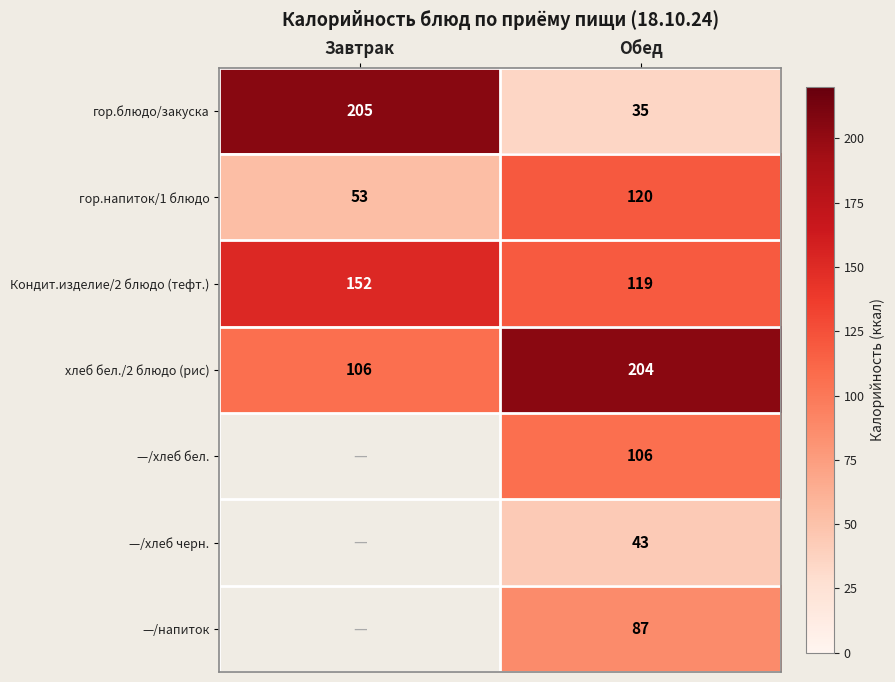

List the labels in order of гор.напиток/1 блюдо value, largest first.

Обед, Завтрак